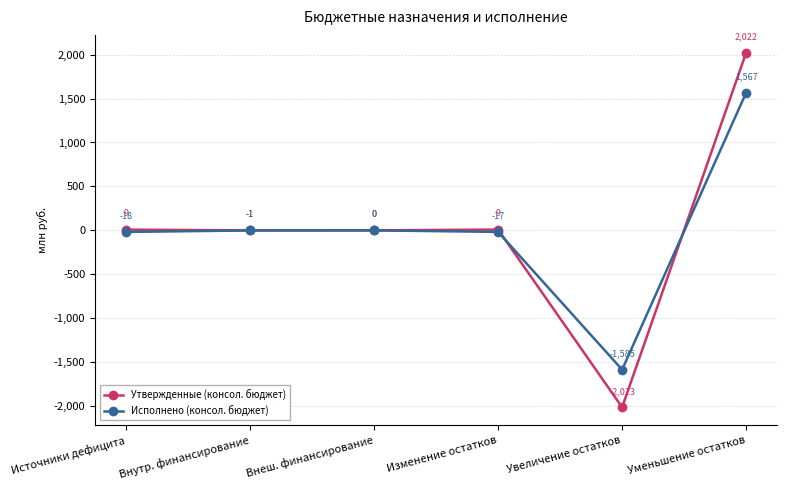

At which category is the sum across all series the highest?

Уменьшение остатков